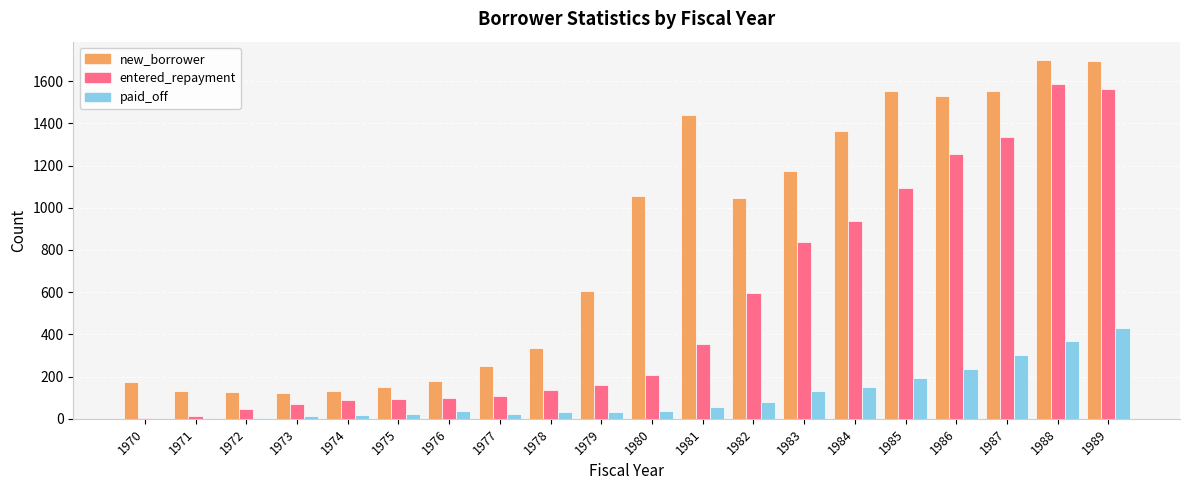

What are all the series names shown in the legend?

new_borrower, entered_repayment, paid_off